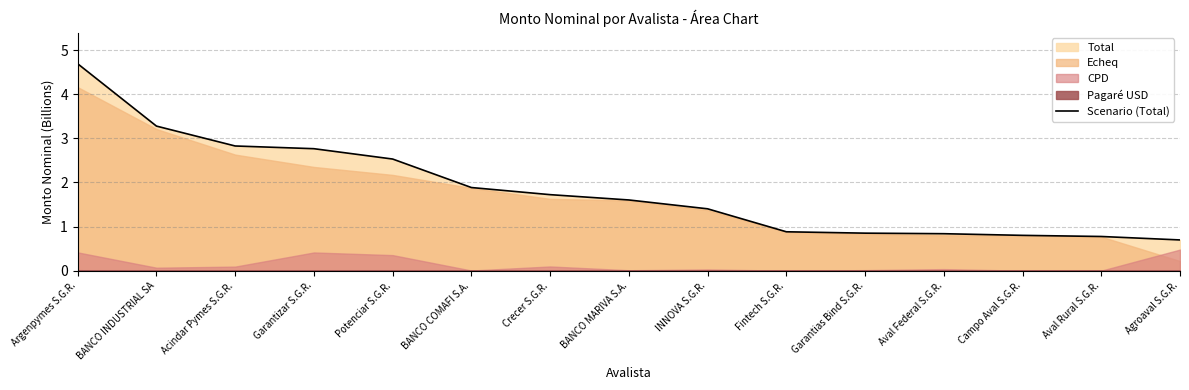

Read the value at Aval Rural S.G.R..

0.8